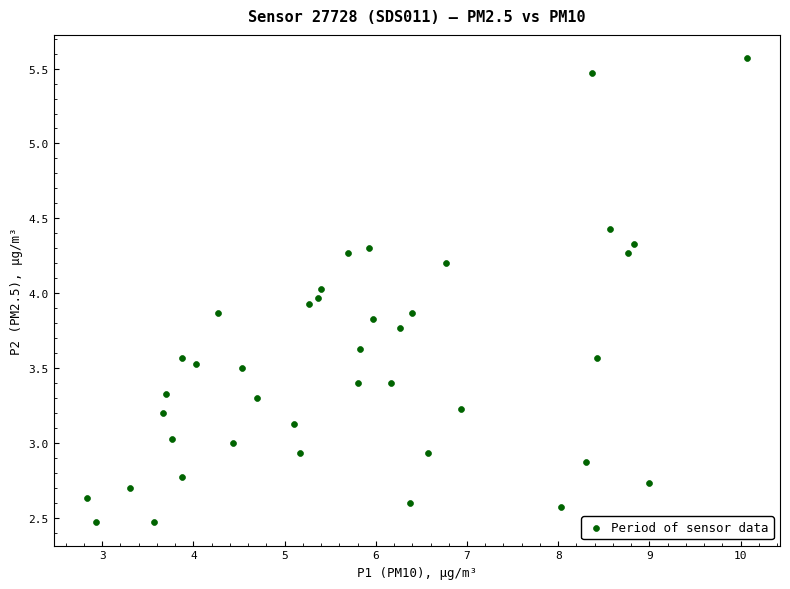

What is the range of Y values (max minus min)?

3.1